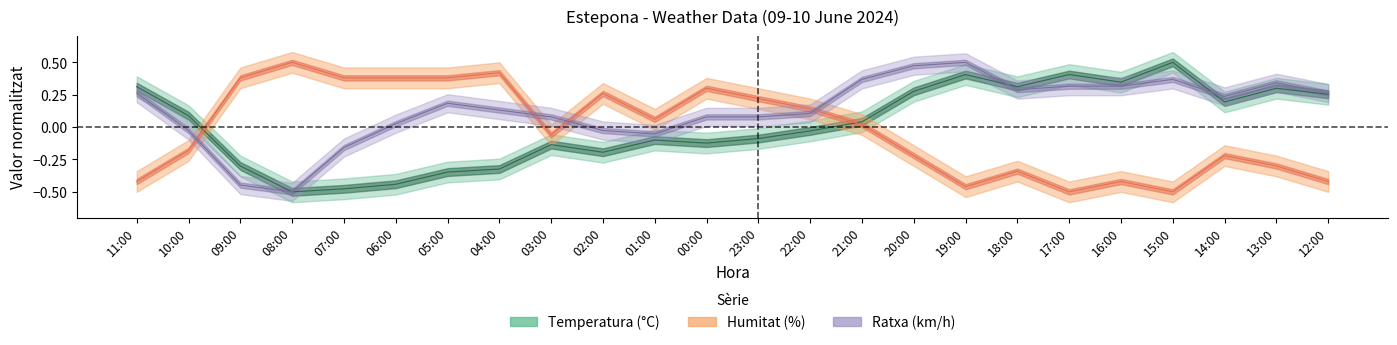

True or false: Temperatura (°C) and Humitat (%) cross at least once.

True